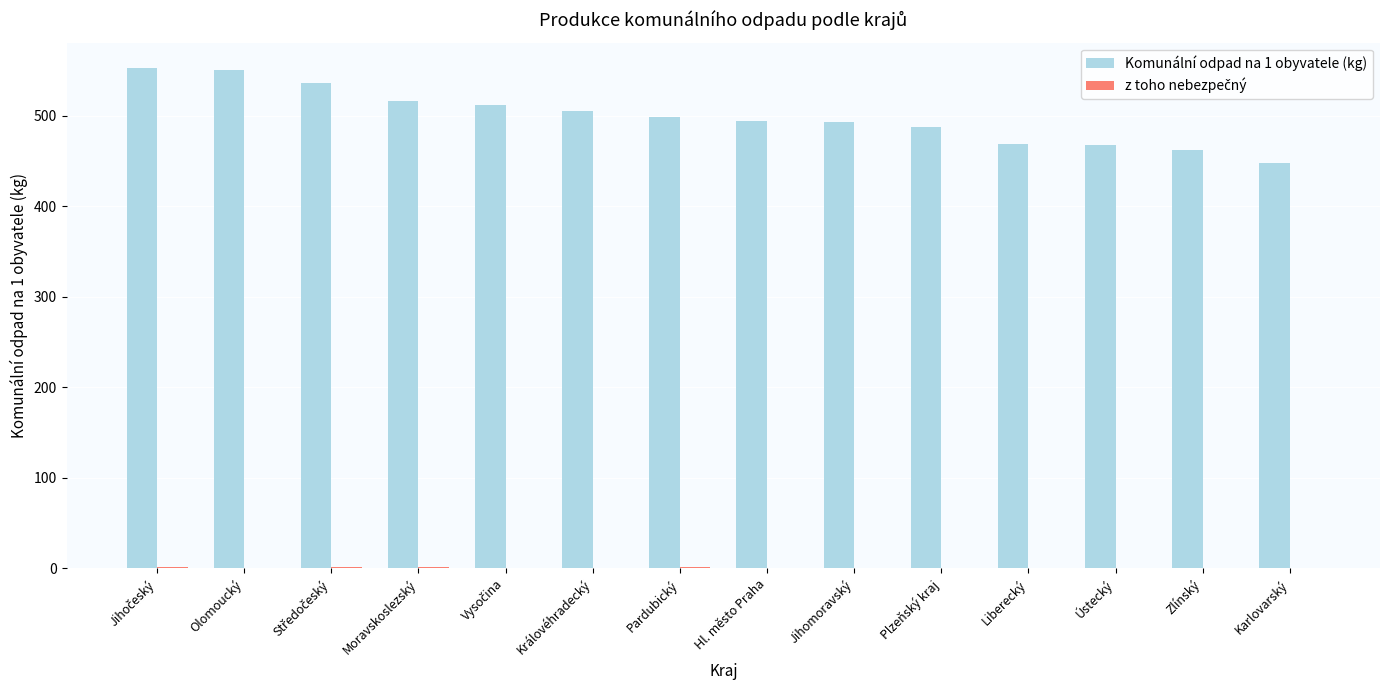

What is the maximum value shown in the chart?

553.1